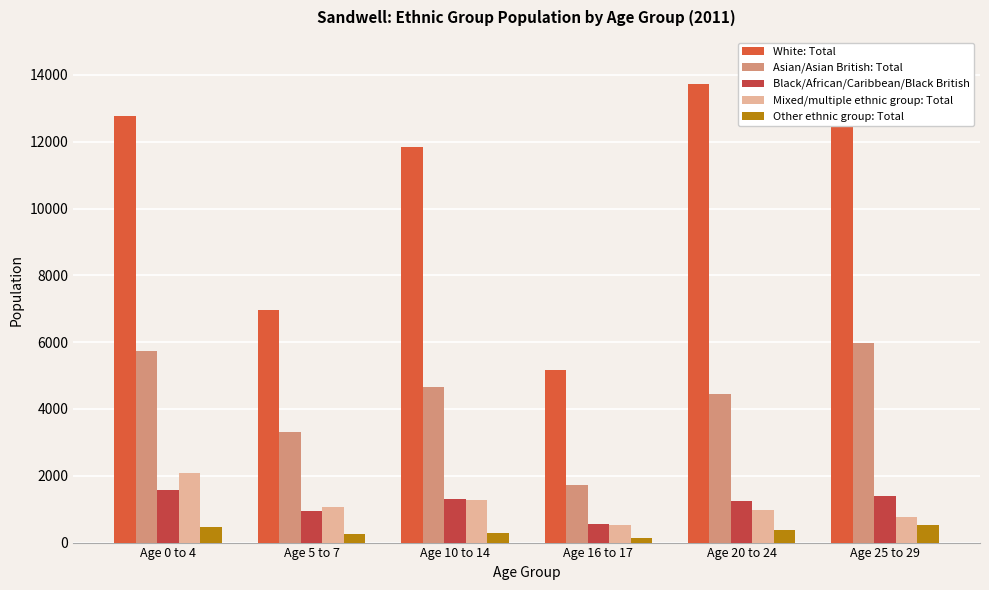

How many values in the Other ethnic group: Total series exceed 378?

2